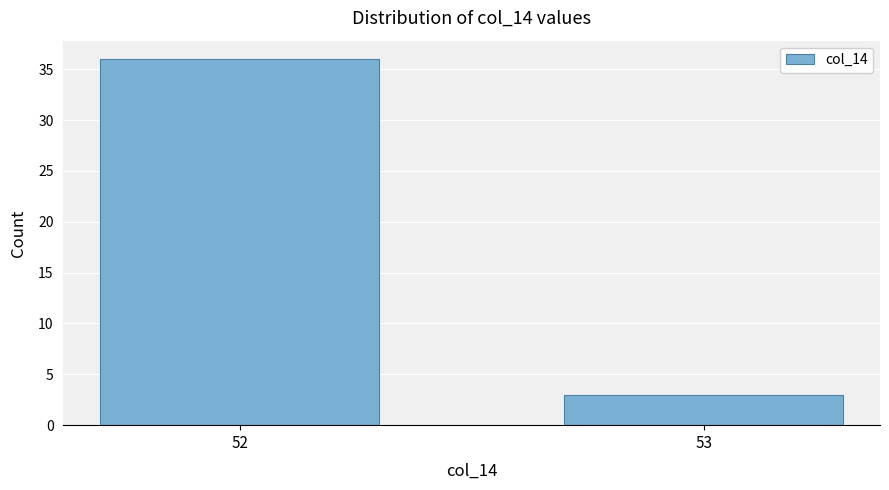

Reading left to right, extract all data points from this chart.

52=36	53=3